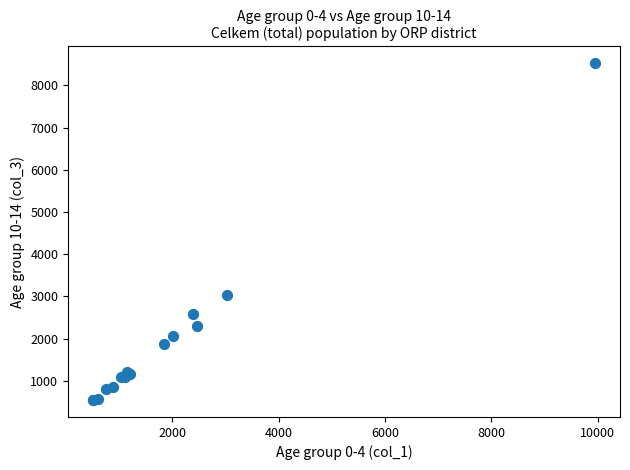

What Y value in the scatter plot is closest to 4533?

3026